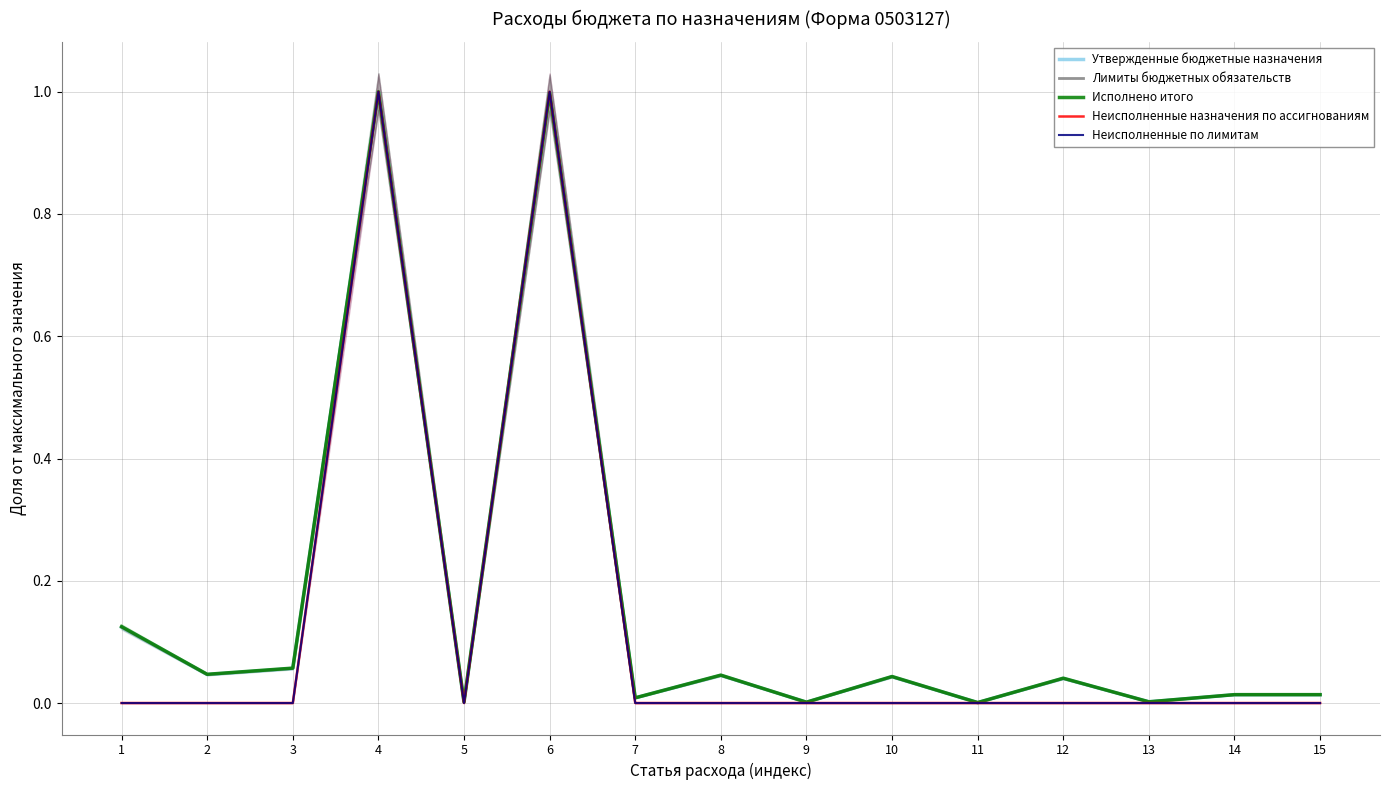

Where is the first local minimum for Утвержденные бюджетные назначения?

2